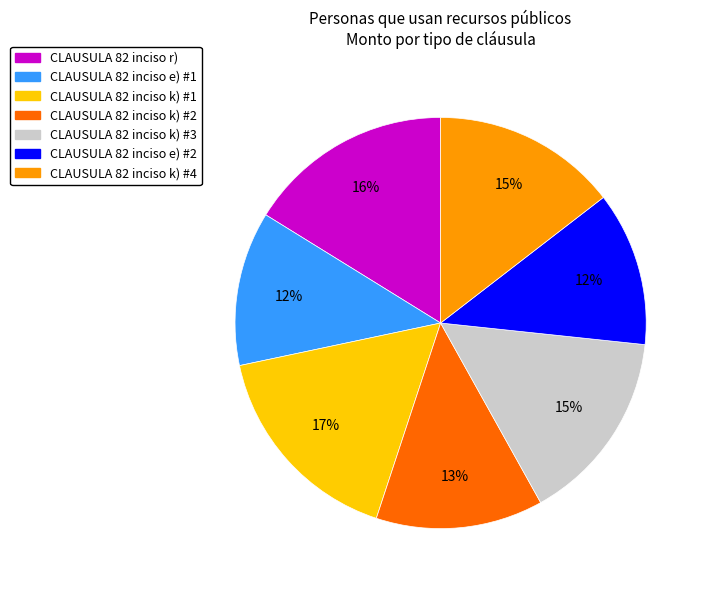

True or false: CLAUSULA 82 inciso k) #1 accounts for 6% of the total.

False